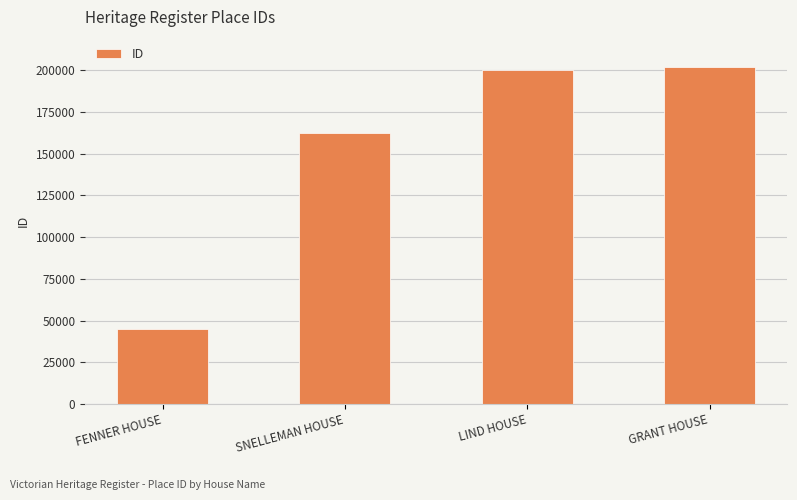

What value does the data have at SNELLEMAN HOUSE?

162353